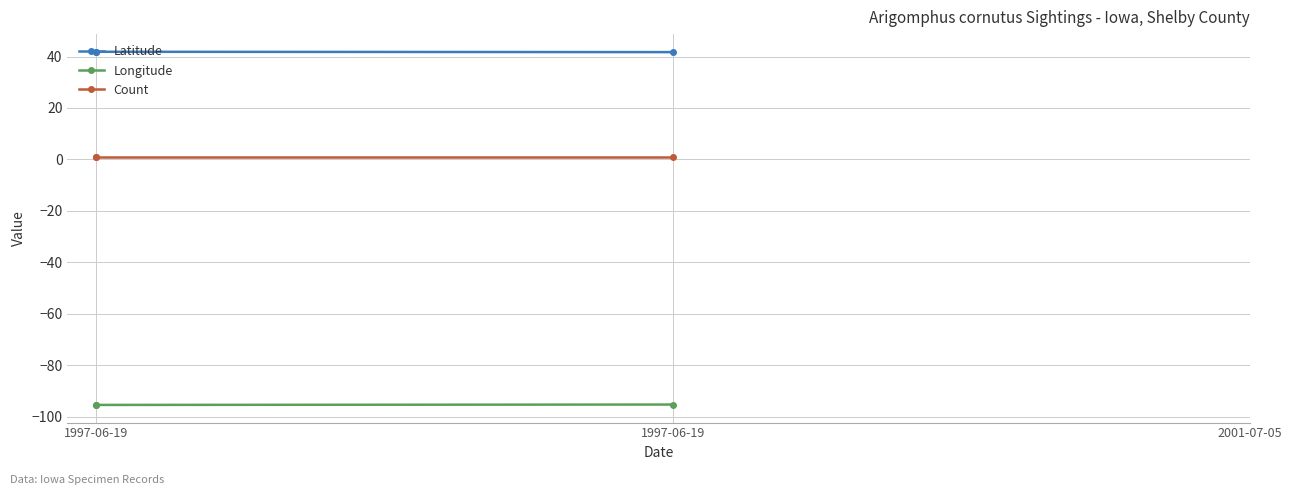

Rank the series at 1997-06-19 from lowest to highest value.

Longitude, Count, Latitude